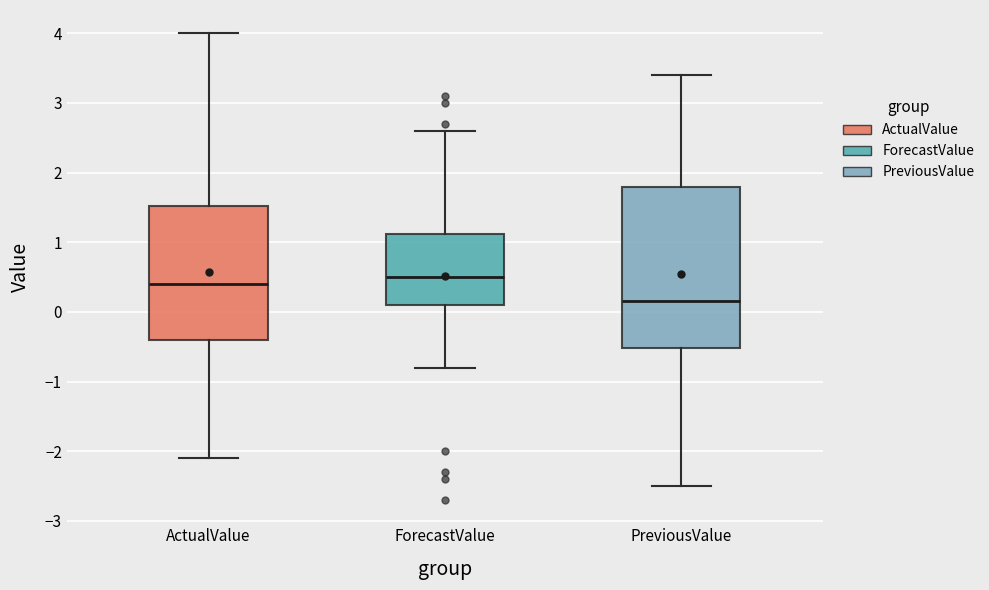

Which box is the tallest, from its lower edge to its upper edge?

PreviousValue